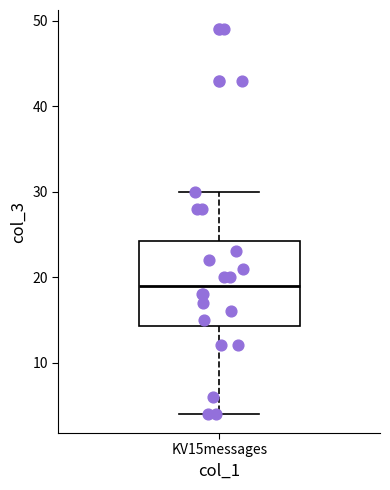

Read this box plot against the y-axis: the position of the median line, the range covered by the box, and the ends of both whiskers. The values are not printed on the chart, so give them approximately, as read against the axis.

median 19, box 14 to 24, whiskers 4 to 30